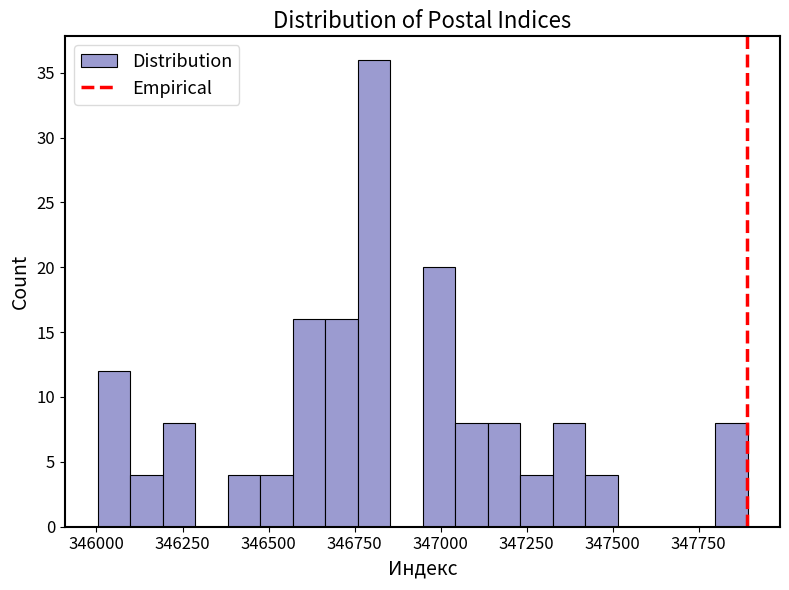

Read against the x-axis, roughly where is the centre of the tallest bar?

346800